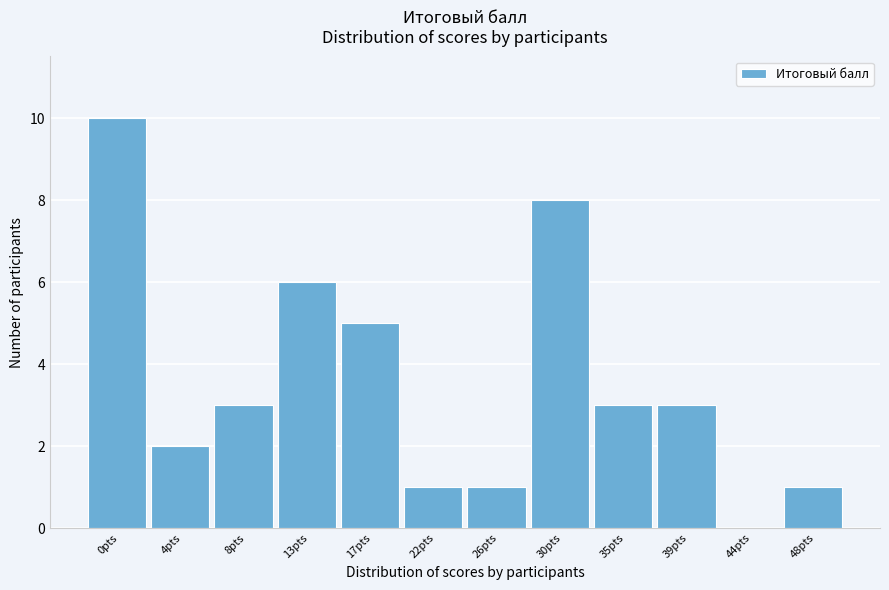

Reading right to left, transcribe all the data shown in this chart.

48pts=1	44pts=0	39pts=3	35pts=3	30pts=8	26pts=1	22pts=1	17pts=5	13pts=6	8pts=3	4pts=2	0pts=10